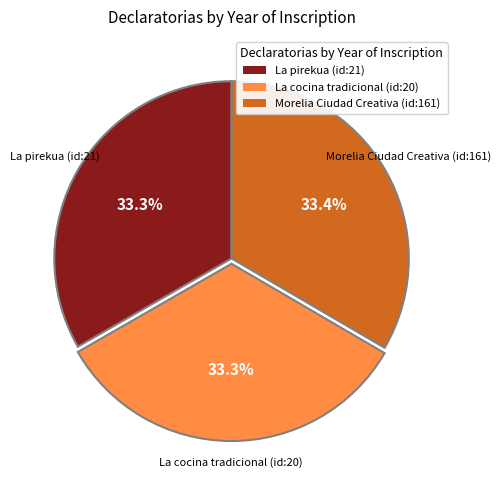

What is the ratio of the value at Morelia Ciudad Creativa (id:161) to the value at La cocina tradicional (id:20)?

1.0